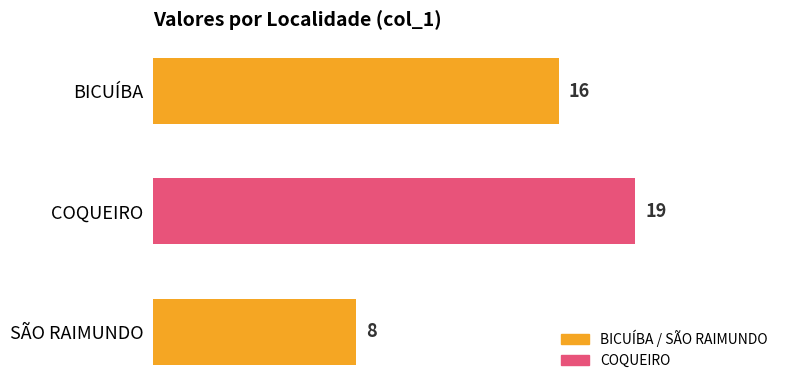

True or false: the data shows 16 at BICUÍBA.

True